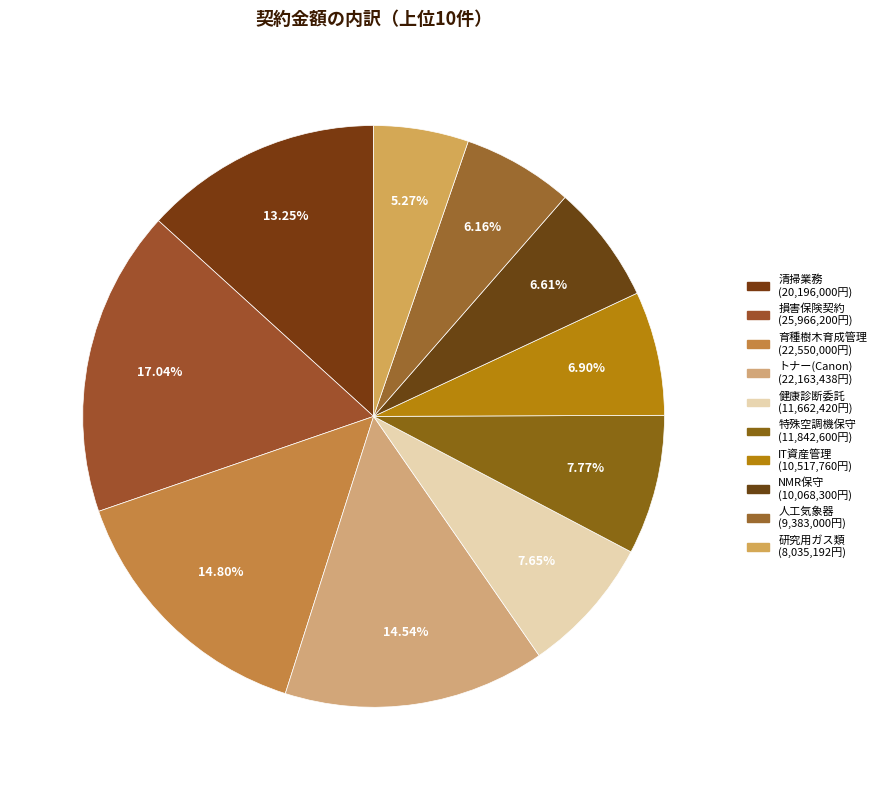

How many slices are in this pie chart?

10